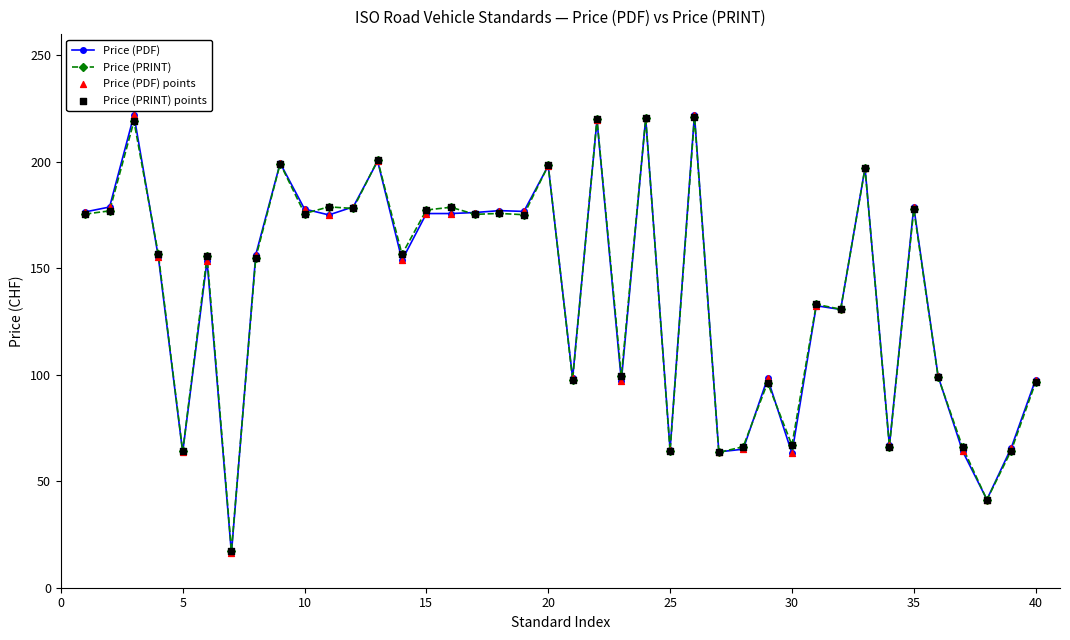

Which series has the largest range (max minus min)?

Price (PDF)